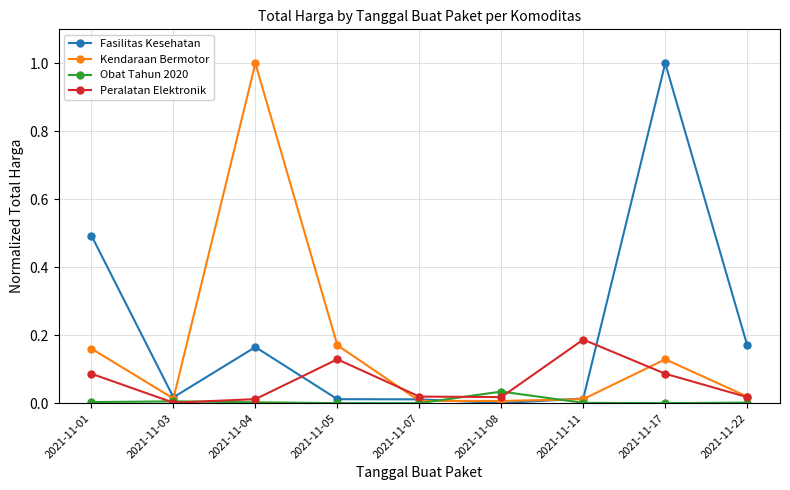

Is it true that Kendaraan Bermotor equals 0.0 at 2021-11-22?

True